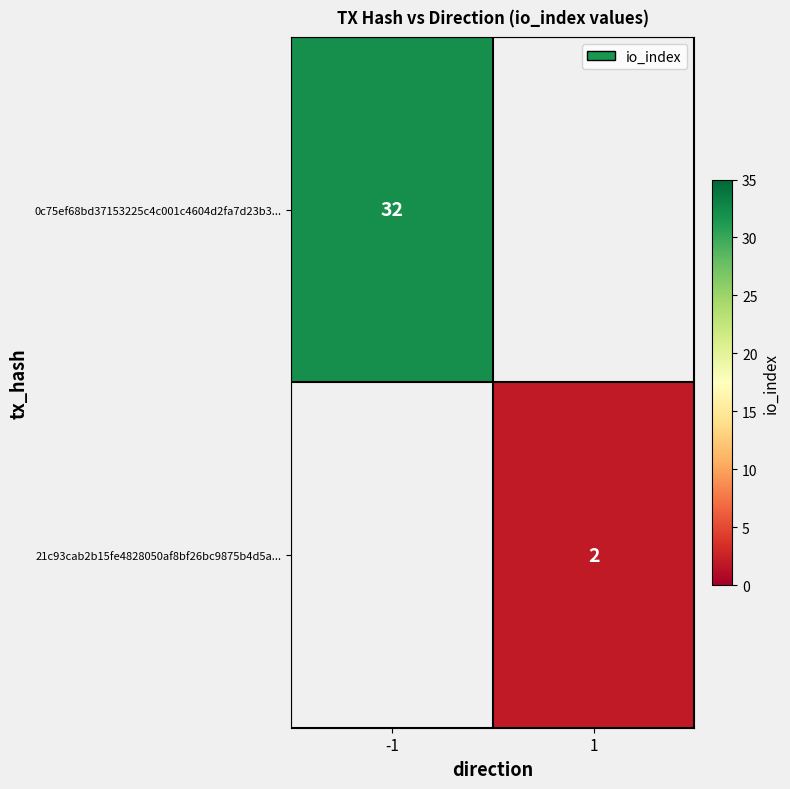

Which has a higher value, 1 or -1?

-1